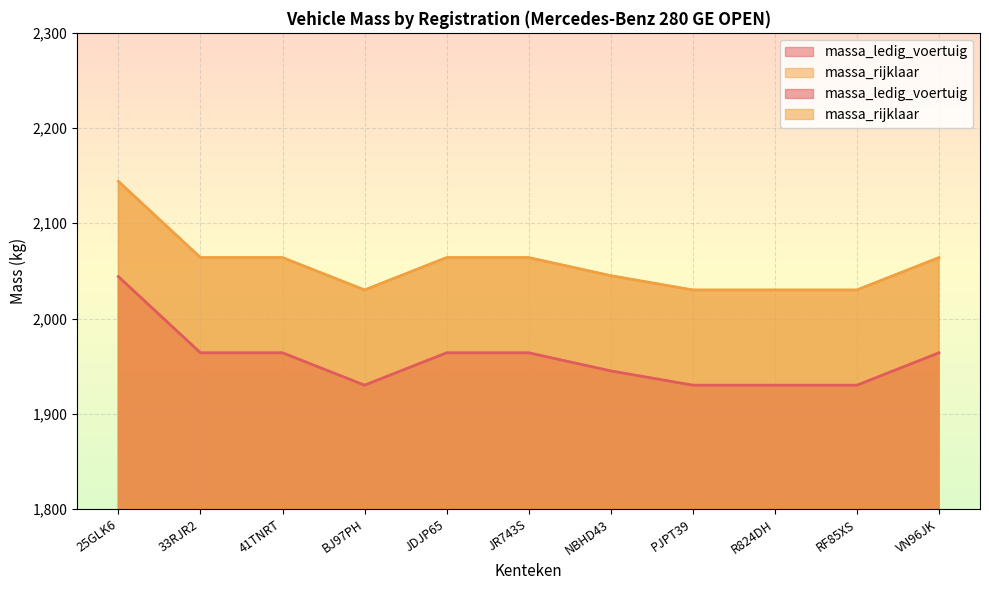

What is the maximum value shown in the chart?

2144